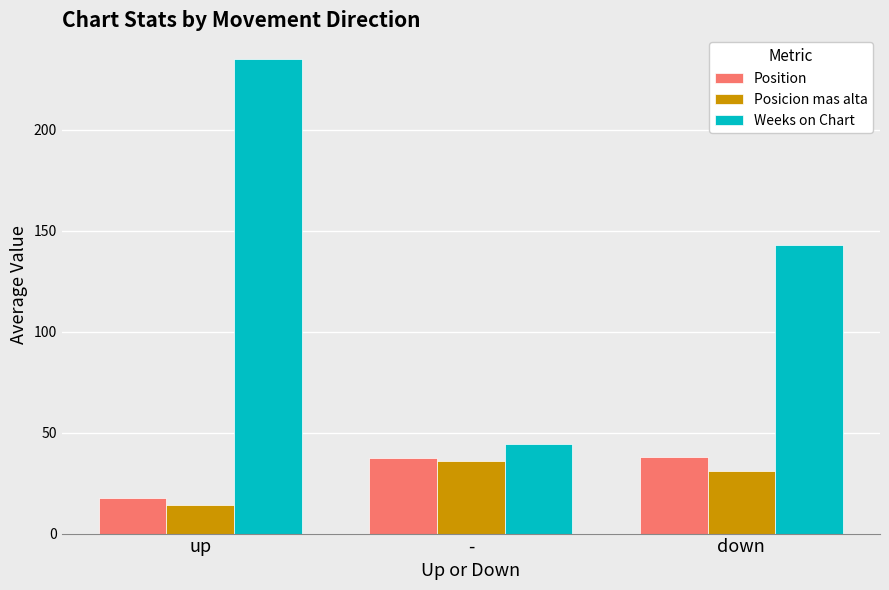

Between - and down, which series saw the biggest shift?

Weeks on Chart